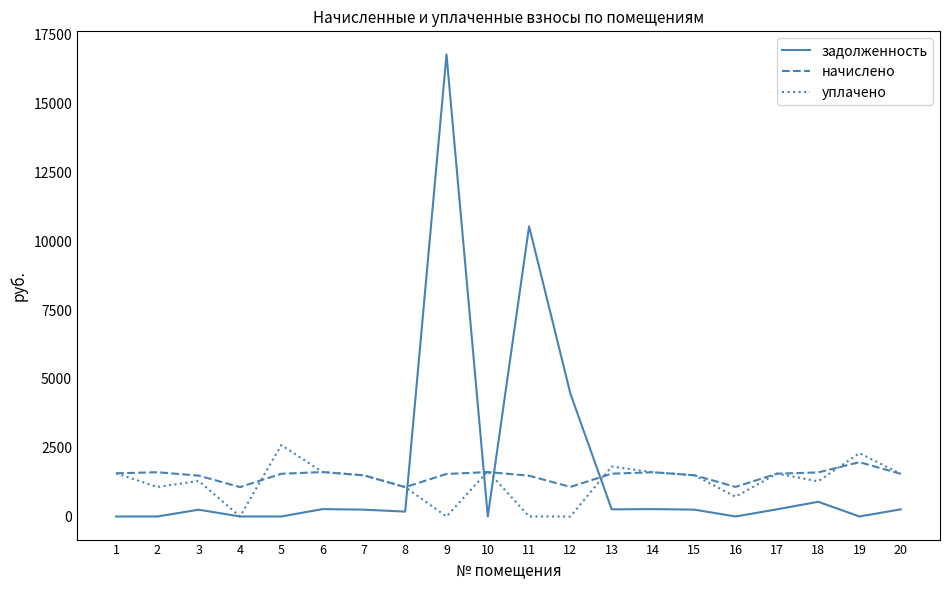

Which series has the largest range (max minus min)?

задолженность